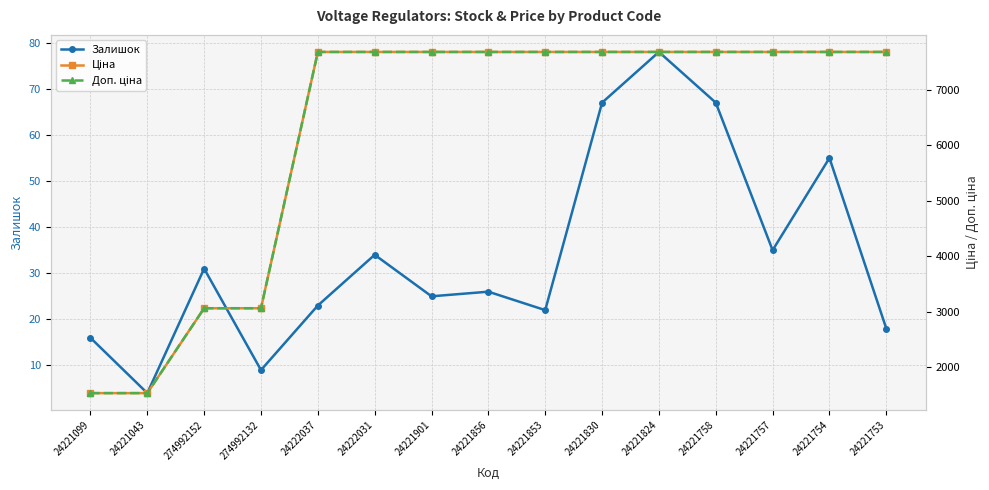

What is the minimum value shown in the chart?

4.0